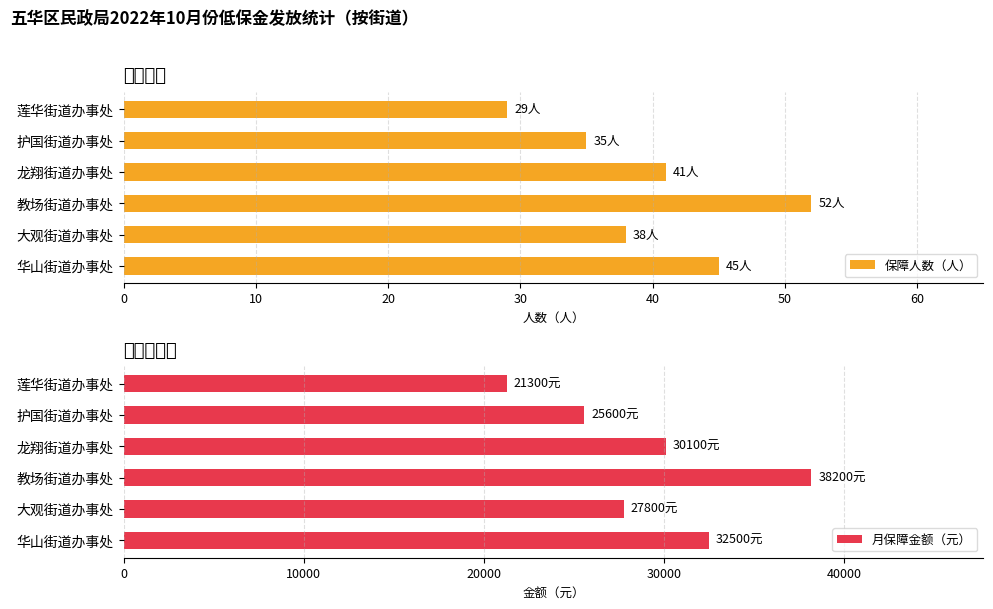

Does the chart contain any negative values?

No